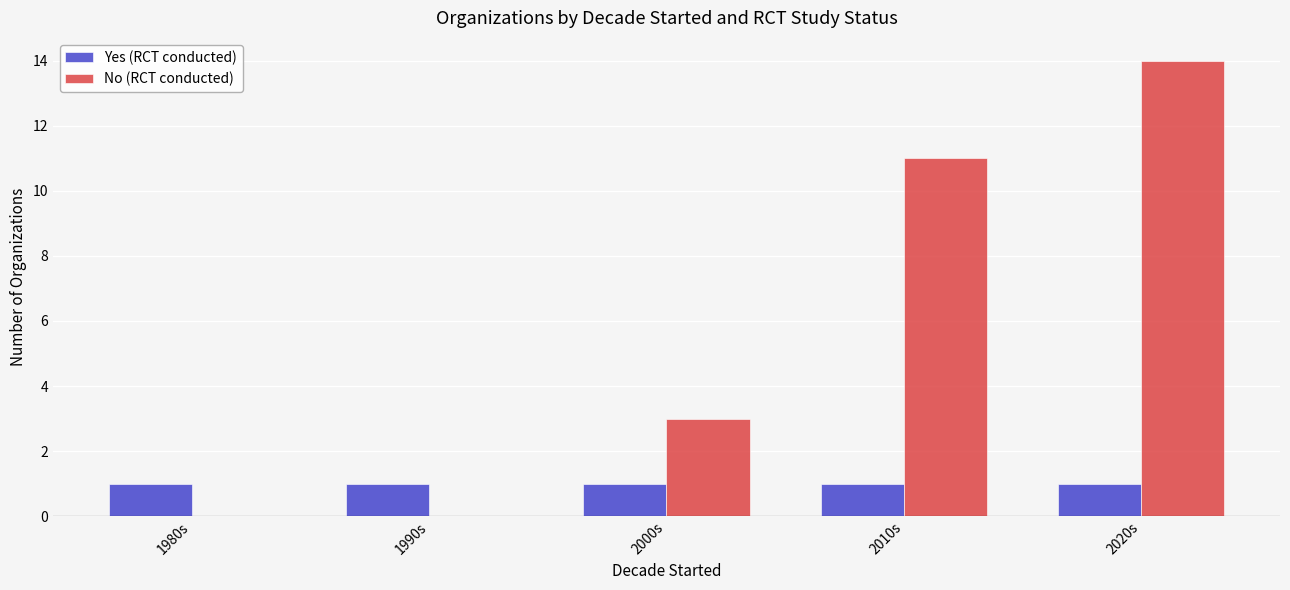

Between 1980s and 2000s, which series saw the biggest shift?

No (RCT conducted)